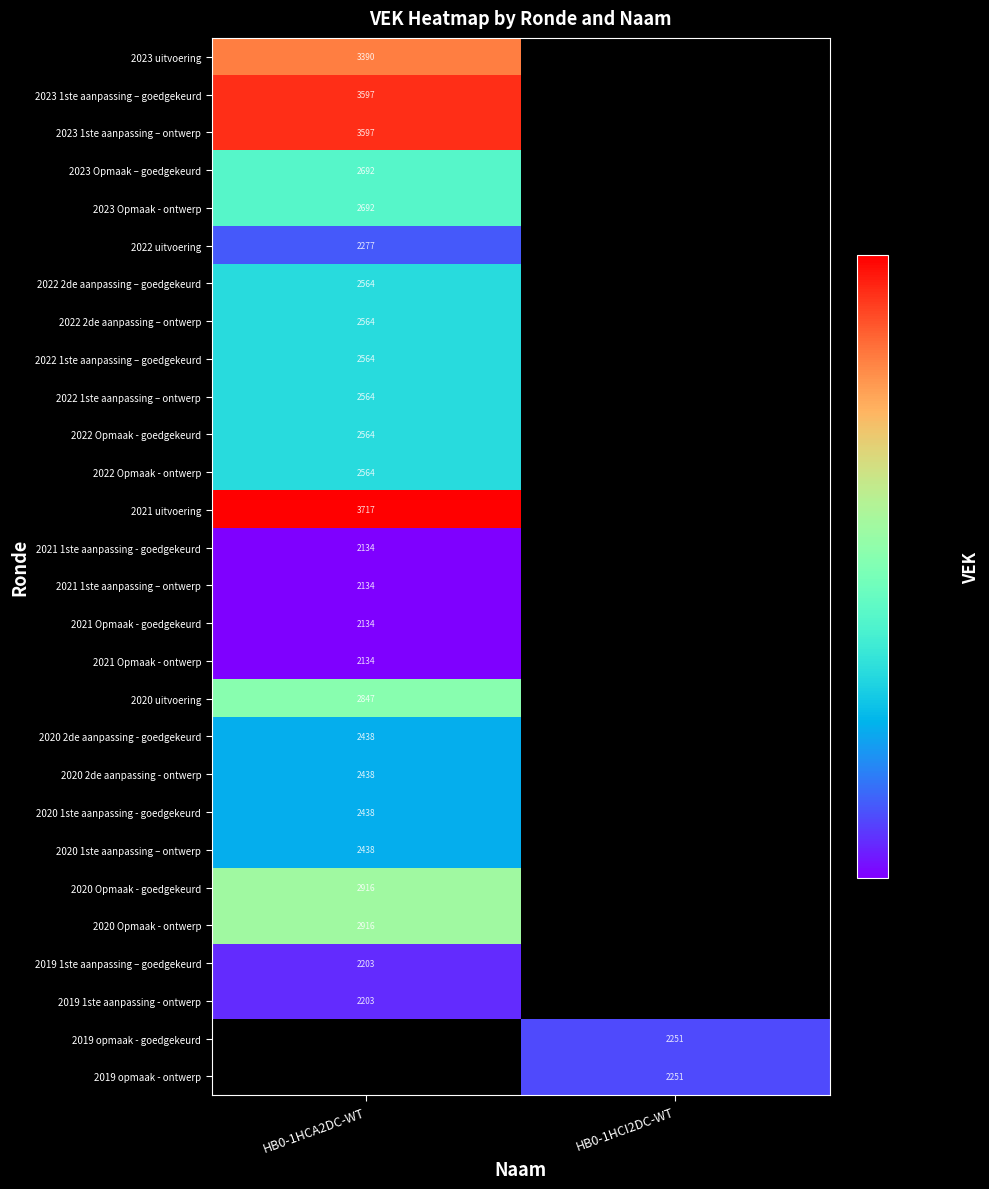

Count the number of data series in this chart.

28